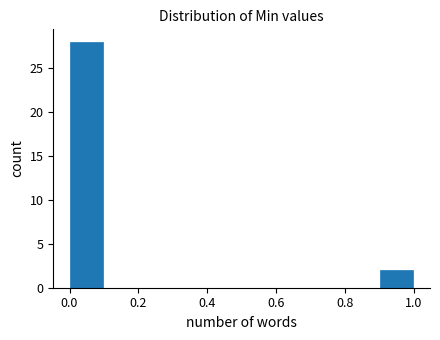

What is the height of the bar covering 0.0 to 0.1 on the x-axis? The values are not printed on the chart, so give them approximately, as read against the axis.

28